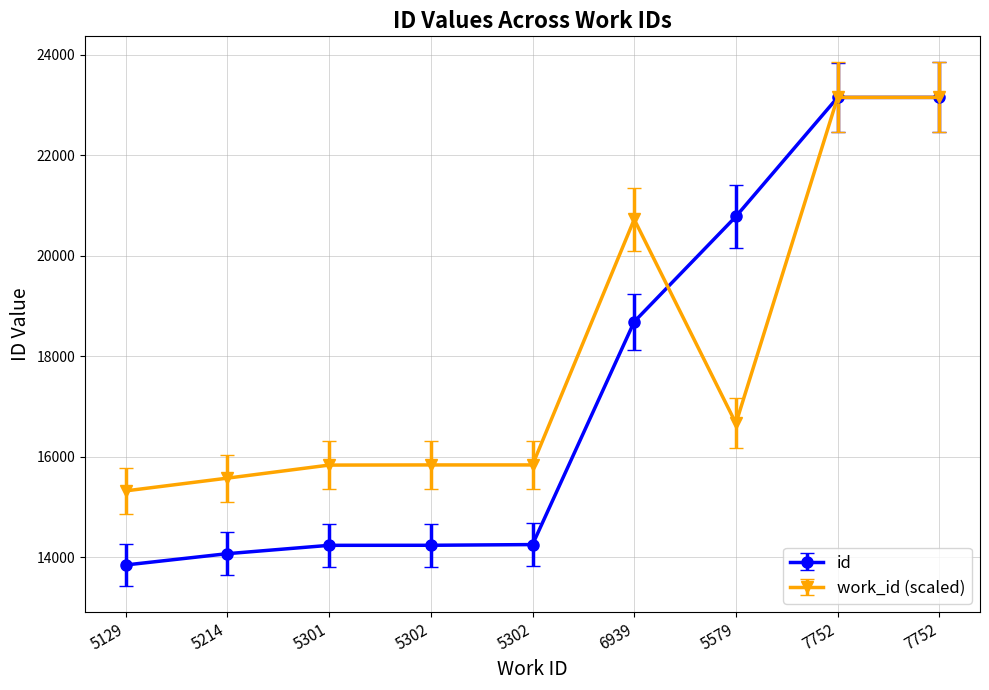

Is this an area chart (filled region under the line)?

No